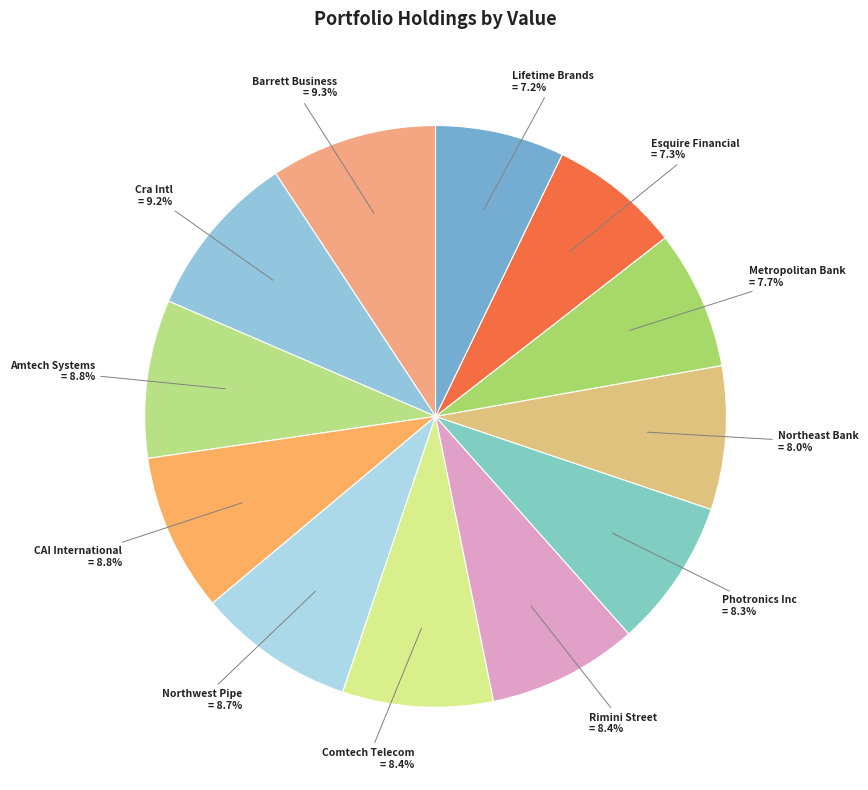

To the nearest percent, what is the difference between the largest and smallest slice percentages?

2%